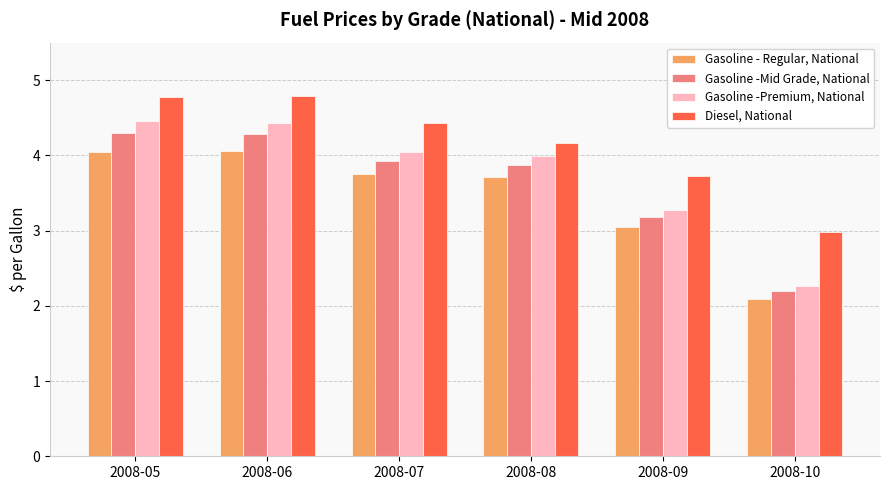

How many groups of bars are there?

6